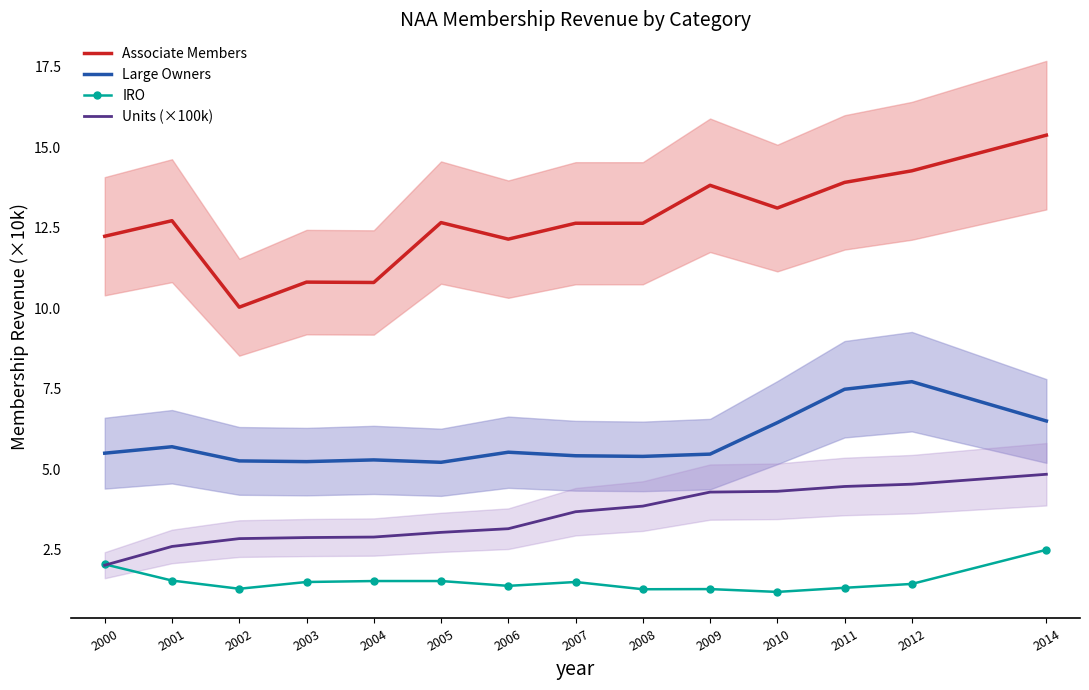

Reading left to right, transcribe all the data shown in this chart.

Associate Members: 2000=12.2	2001=12.7	2002=10.0	2003=10.8	2004=10.8	2005=12.7	2006=12.1	2007=12.6	2008=12.6	2009=13.8	2010=13.1	2011=13.9	2012=14.3	2014=15.4
Large Owners: 2000=5.5	2001=5.7	2002=5.3	2003=5.2	2004=5.3	2005=5.2	2006=5.5	2007=5.4	2008=5.4	2009=5.5	2010=6.4	2011=7.5	2012=7.7	2014=6.5
IRO: 2000=2.0	2001=1.5	2002=1.3	2003=1.5	2004=1.5	2005=1.5	2006=1.4	2007=1.5	2008=1.3	2009=1.3	2010=1.2	2011=1.3	2012=1.4	2014=2.5
Units (×100k): 2000=2.0	2001=2.6	2002=2.8	2003=2.9	2004=2.9	2005=3.0	2006=3.2	2007=3.7	2008=3.9	2009=4.3	2010=4.3	2011=4.5	2012=4.5	2014=4.8